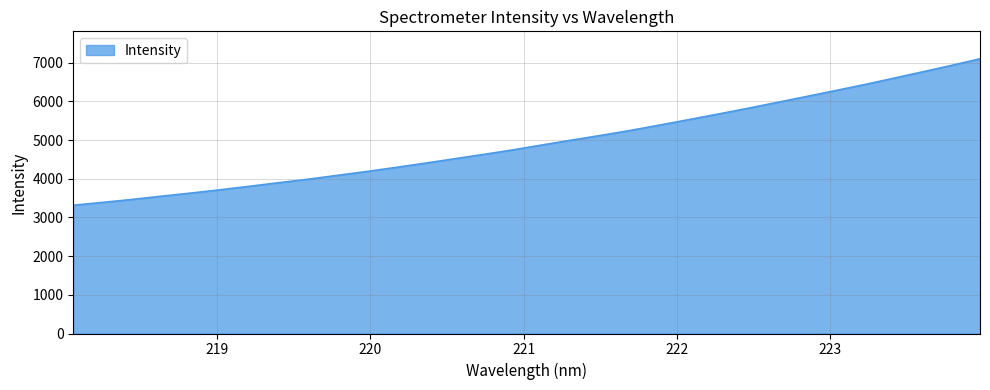

What is the minimum value shown in the chart?

3315.3